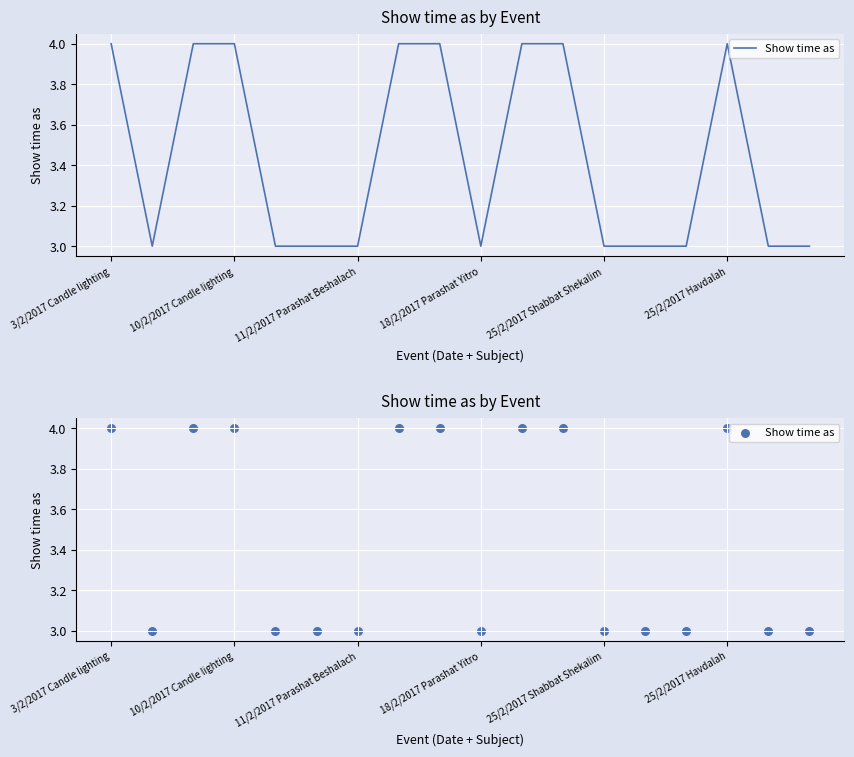

Approximately how many times larger is the value at 7 compared to 13?

1.3